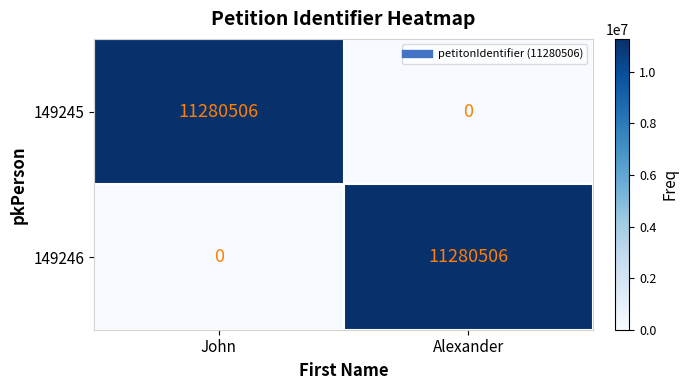

What is the total value across all series at Alexander?

11280506